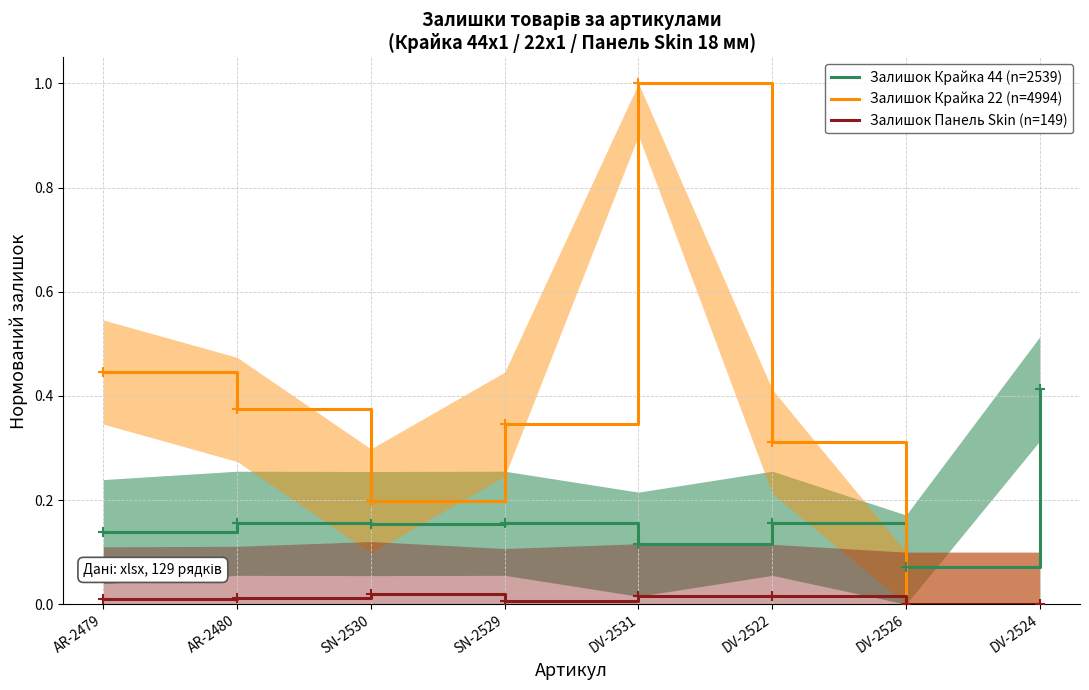

Rank the series by their average value, from lowest to highest.

Залишок Панель Skin (n=149), Залишок Крайка 44 (n=2539), Залишок Крайка 22 (n=4994)